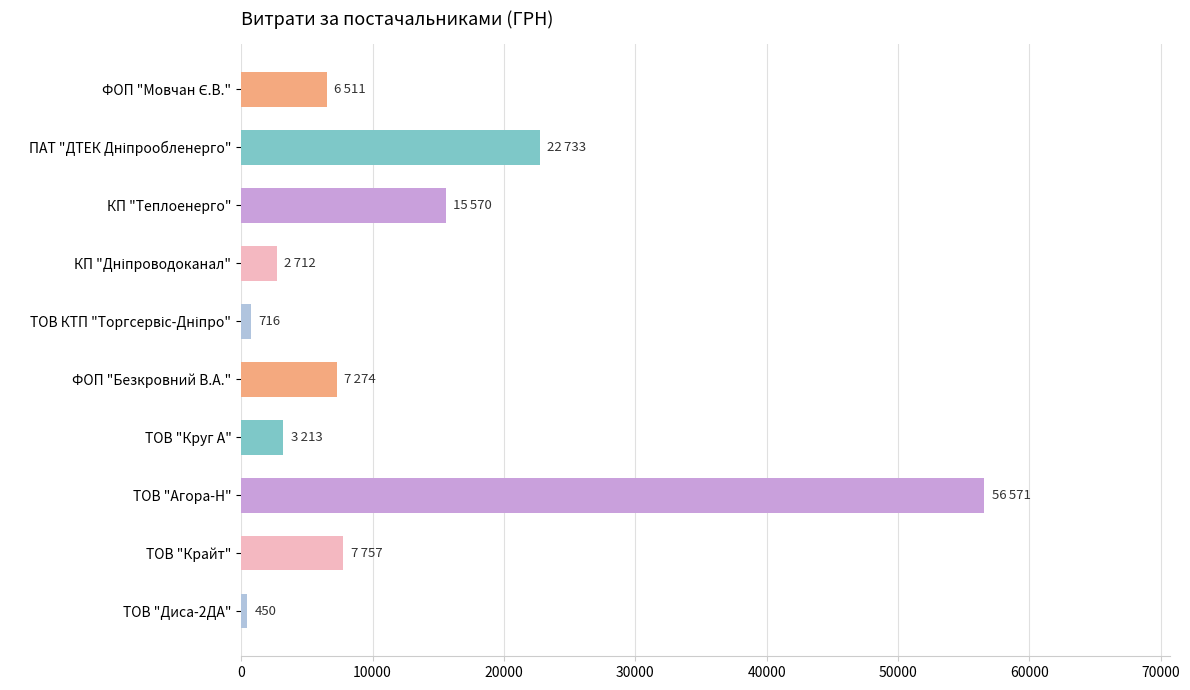

What value does the data have at ФОП "Безкровний В.А."?

7274.4